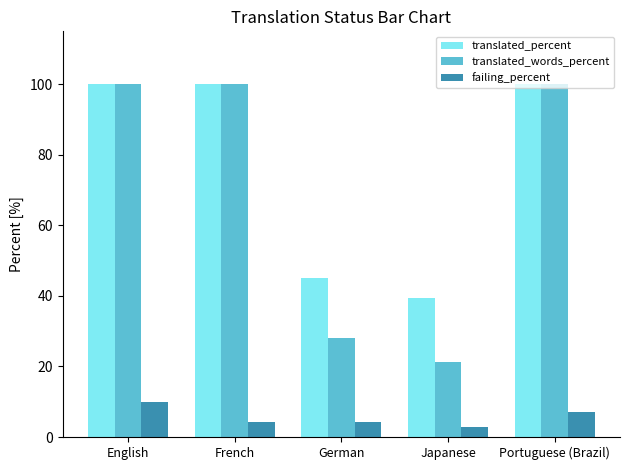

What is the average value of the translated_percent series?

76.9